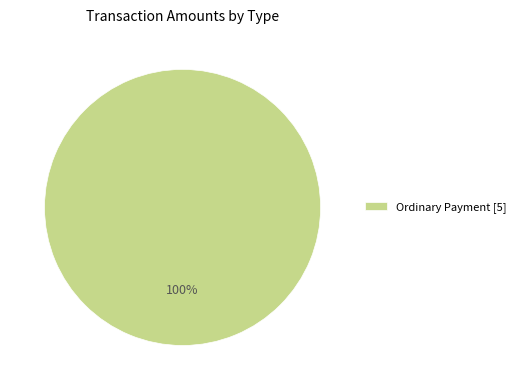

Does any single category account for the majority?

Yes